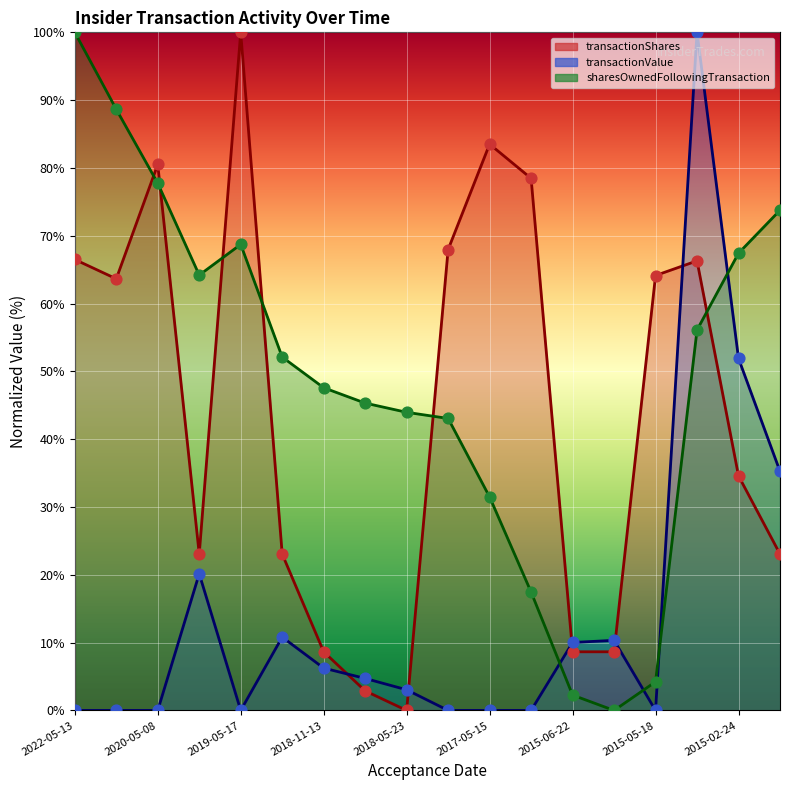

Which series has the largest Y range (max minus min)?

transactionShares